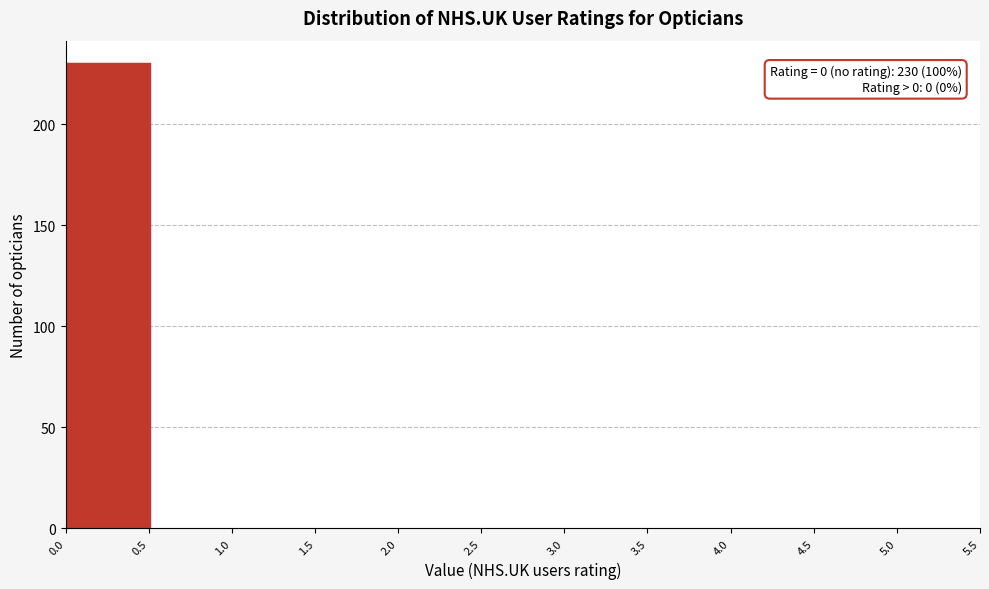

Over which range of the x-axis is the bar tallest?

0.0 to 0.5